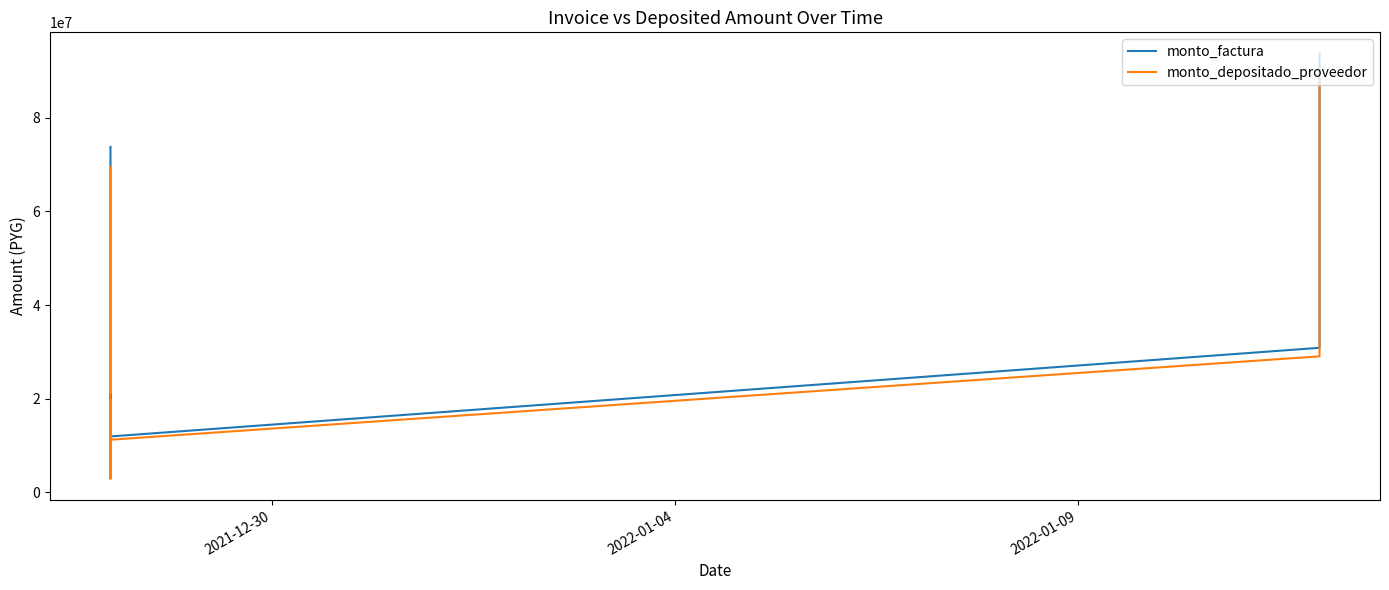

True or false: monto_factura and monto_depositado_proveedor intersect in this chart.

False